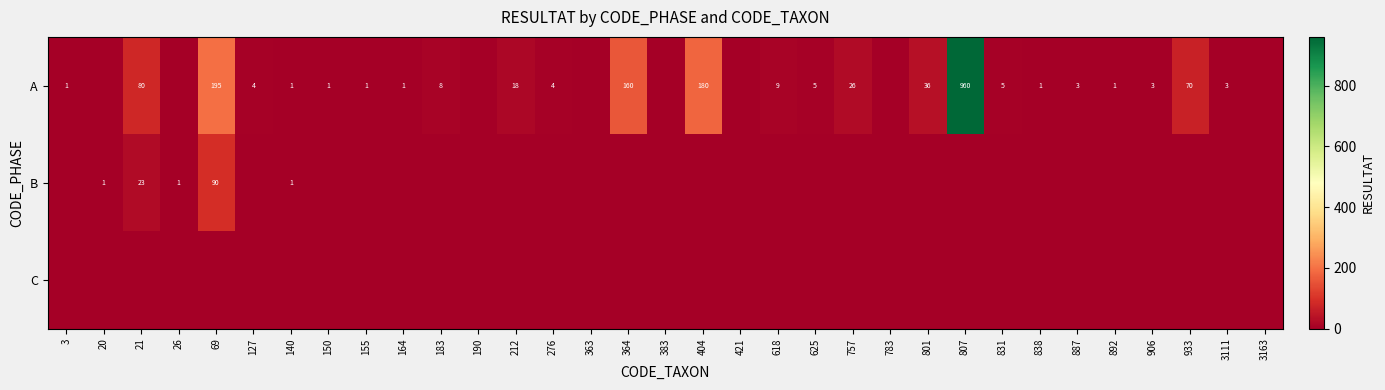

Which category has the highest value across all series?

807